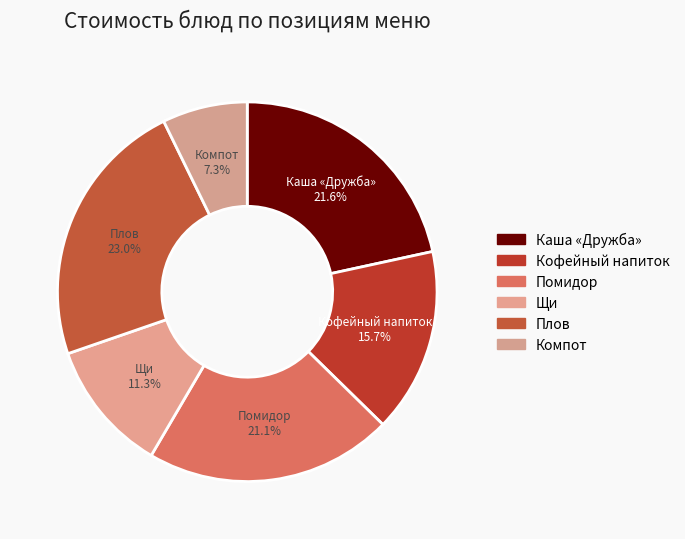

Is there any slice that represents more than half of the pie?

No